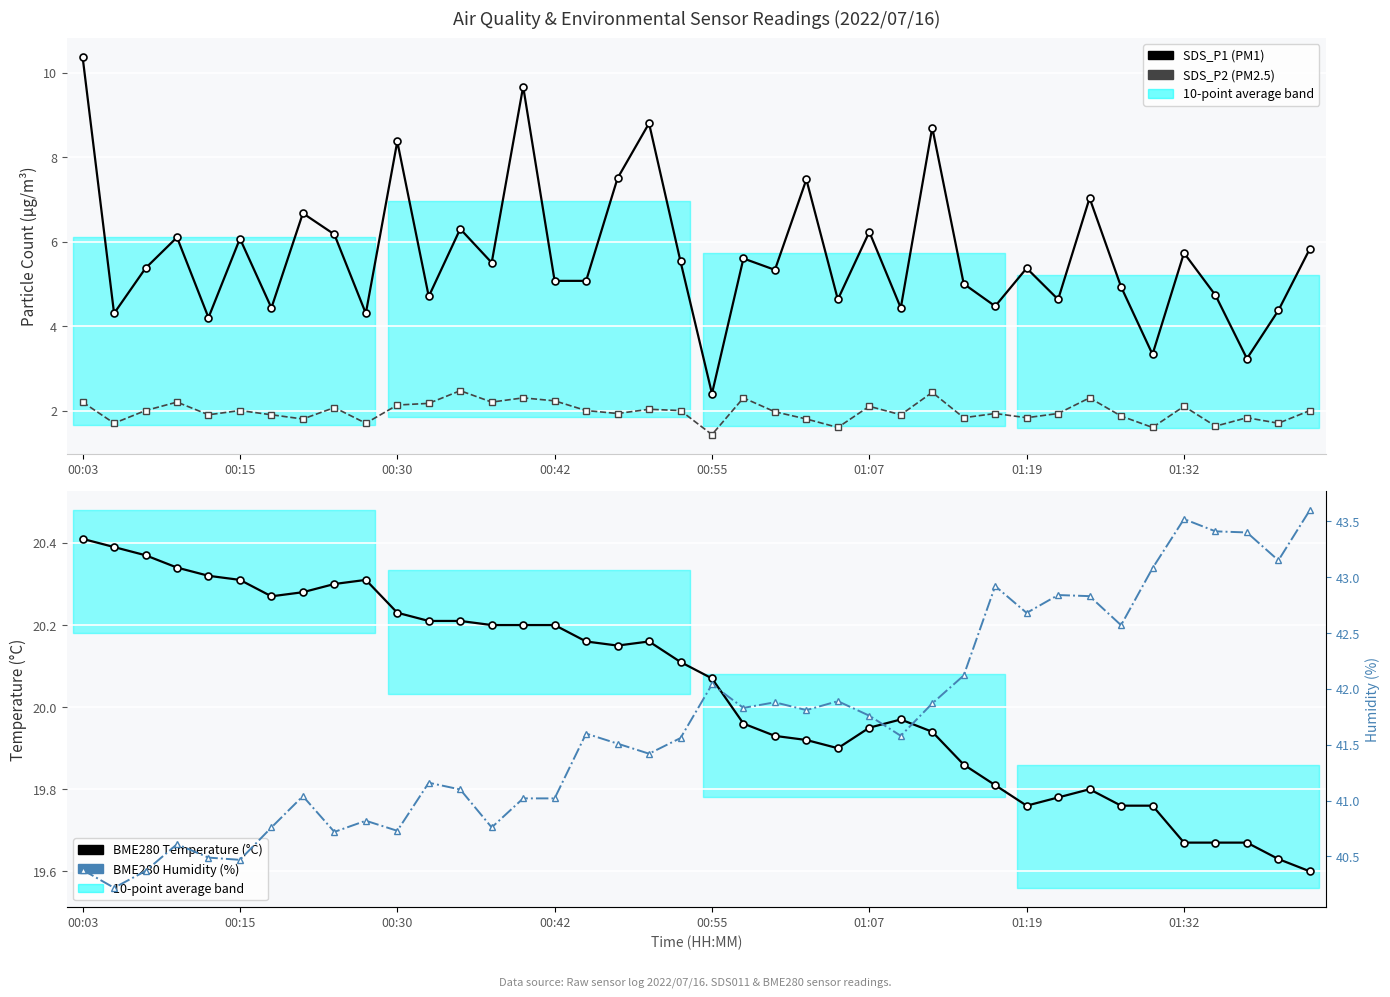

The BME280 Humidity (%) series shows 11.0 at 17. True or false?

False